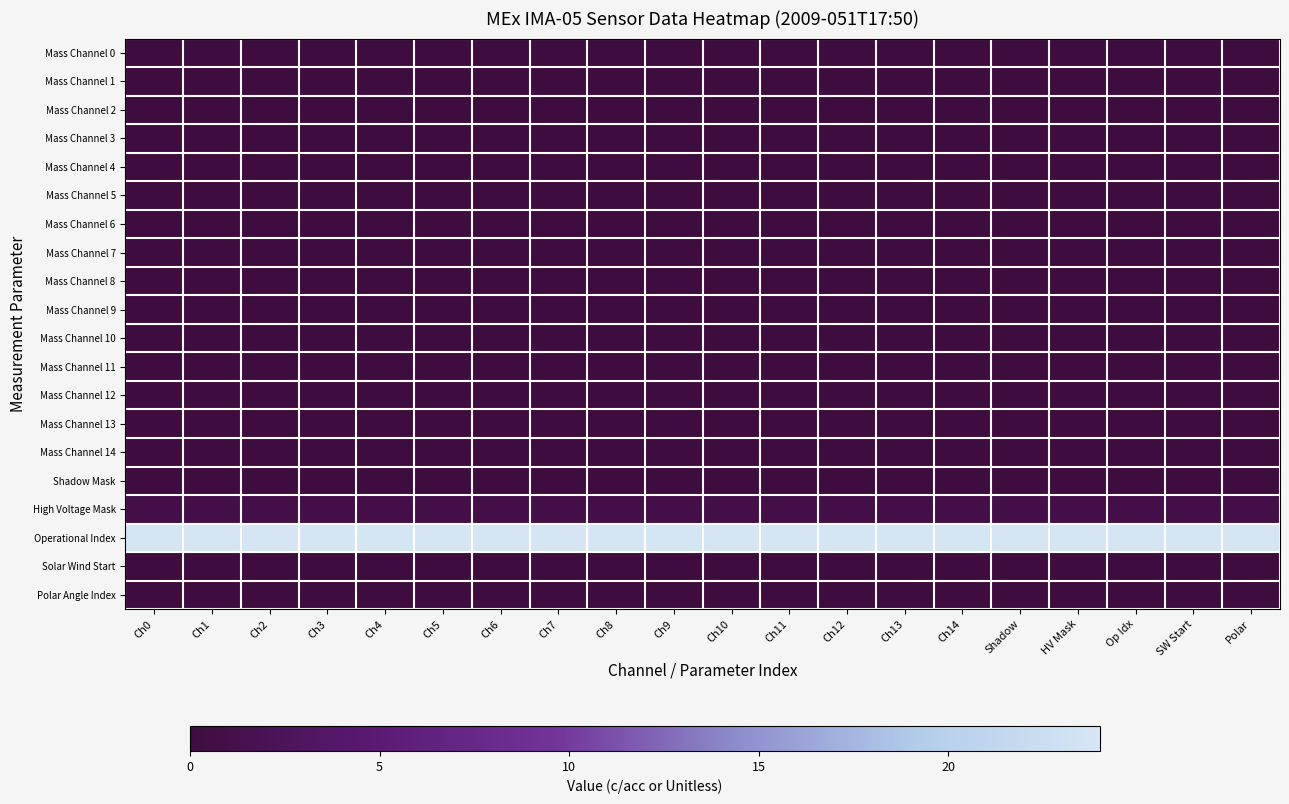

At which category does the chart reach its peak across all series?

Ch0